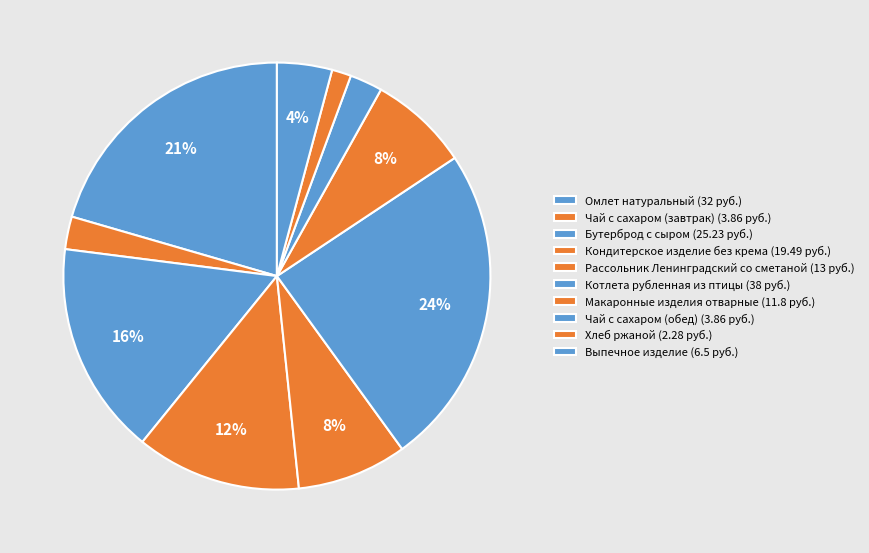

How many segments does this pie chart have?

10